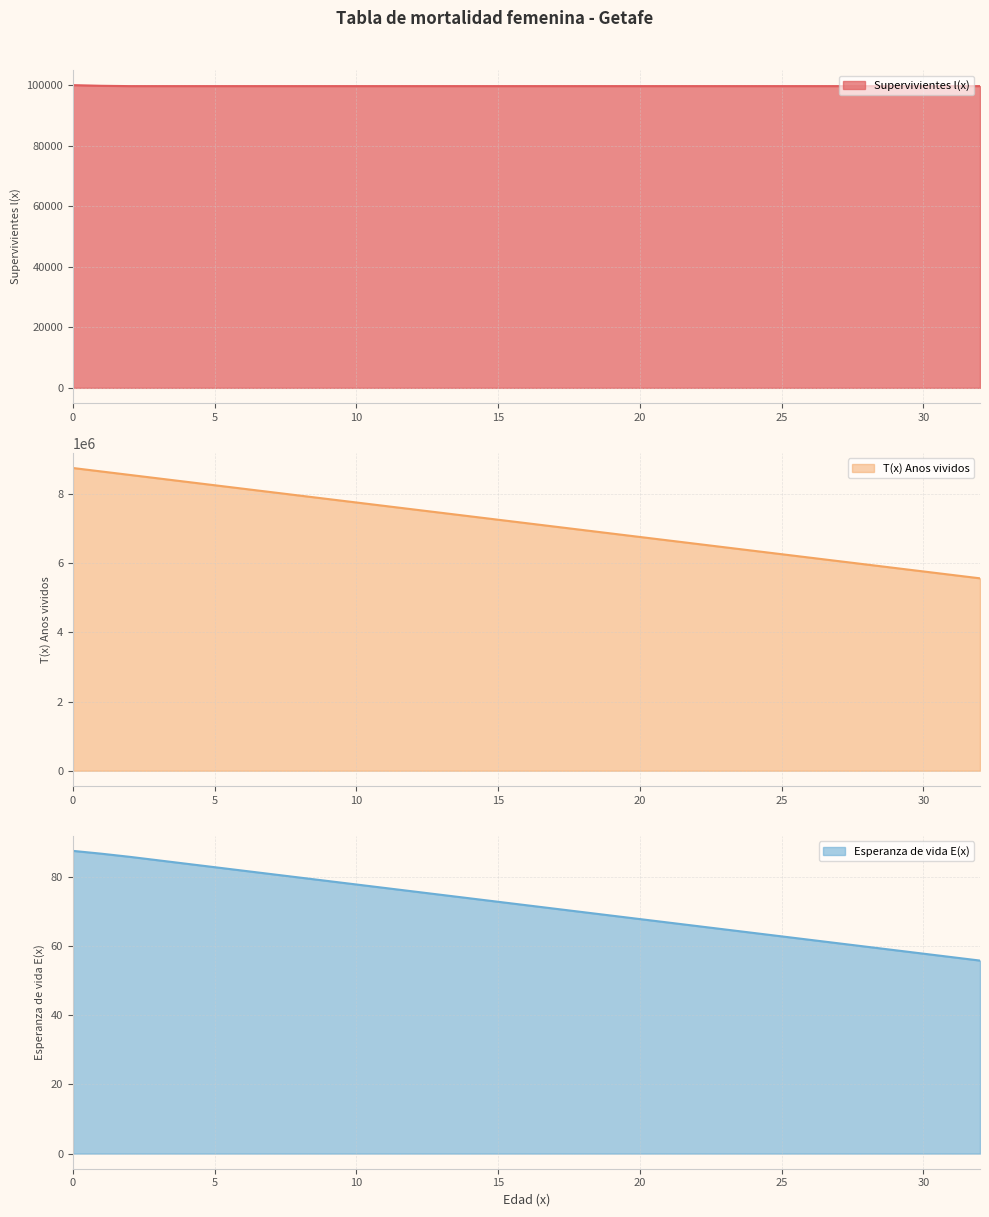

What is the maximum value for Esperanza de vida E(x)?

87.5